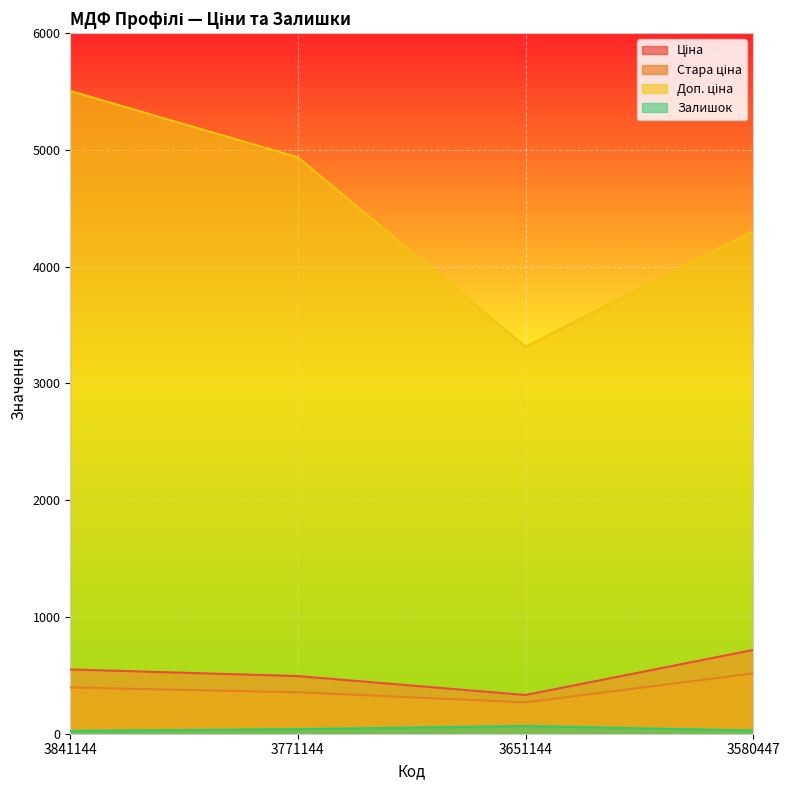

Is the value of Ціна at 3580447 greater than the value of Залишок at 3651144?

Yes